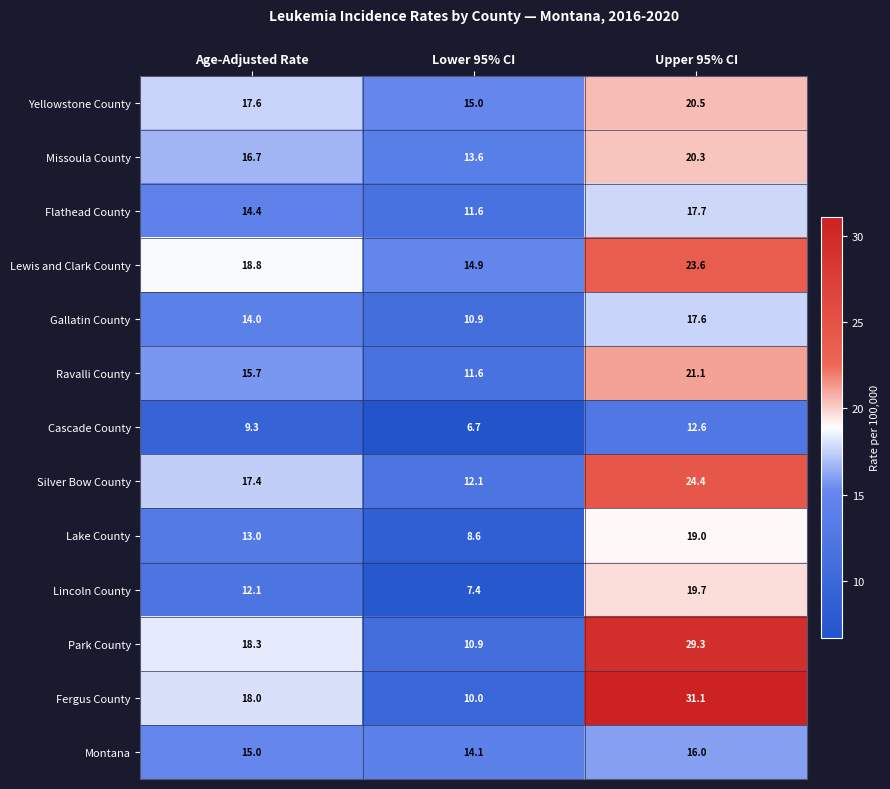

What is the maximum value shown in the chart?

31.1